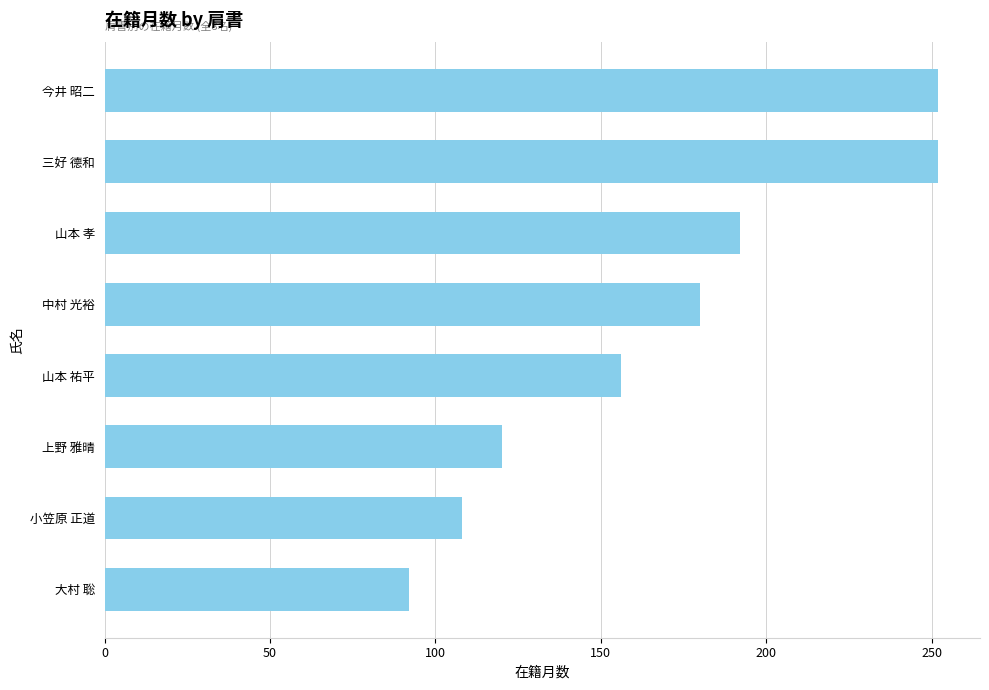

Does the chart contain stacked bars?

No